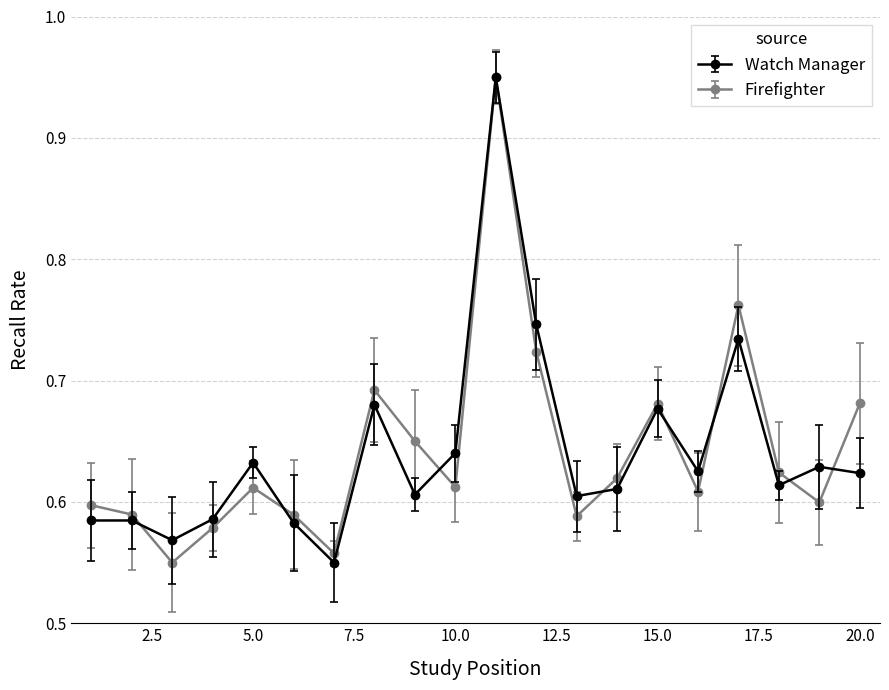

How many Firefighter values are between 0 and 1?

20